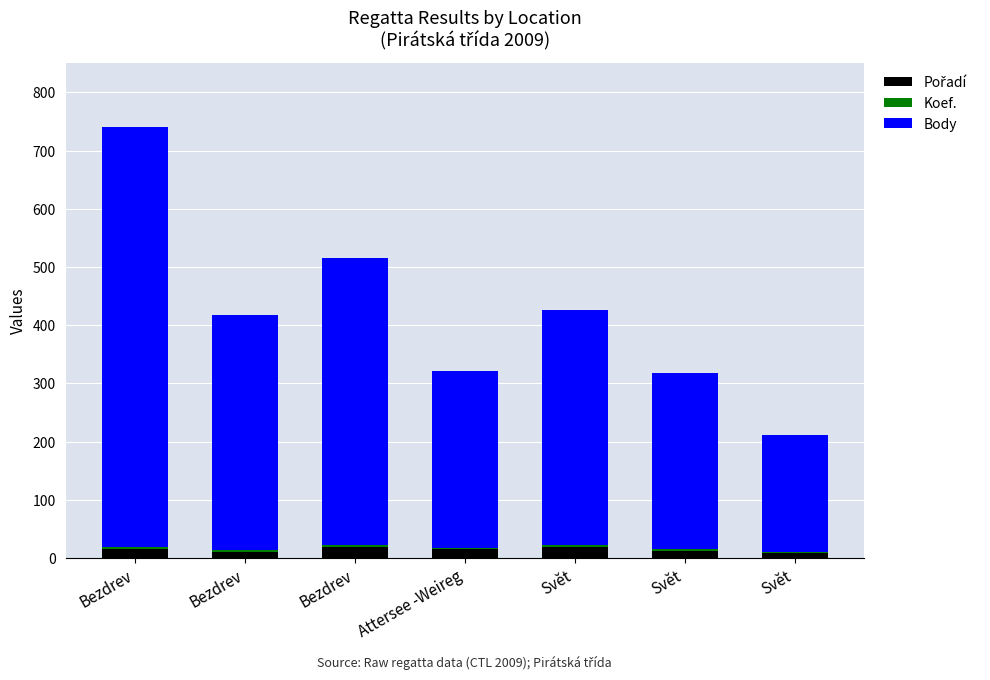

Count the number of categories in the chart.

7